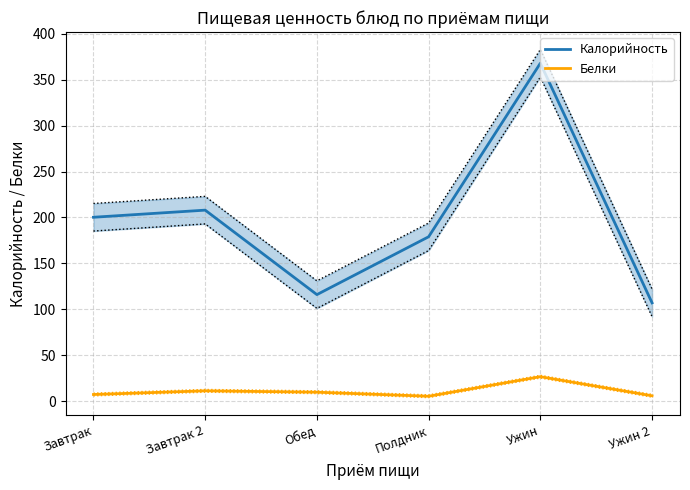

Where is Белки nearest to the value 15?

Завтрак 2